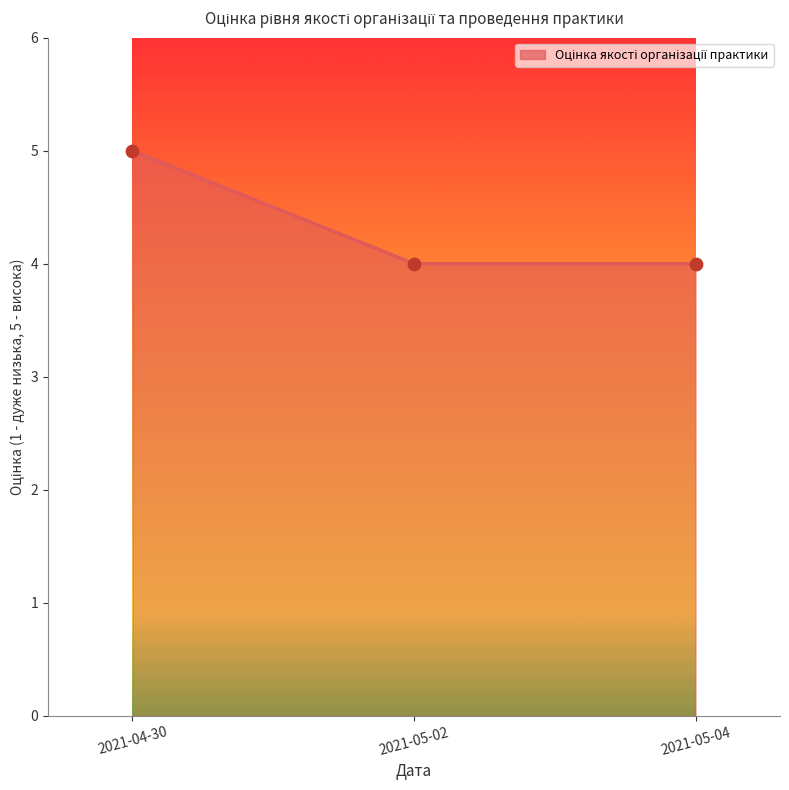

At how many categories does at least one series exceed 4?

1